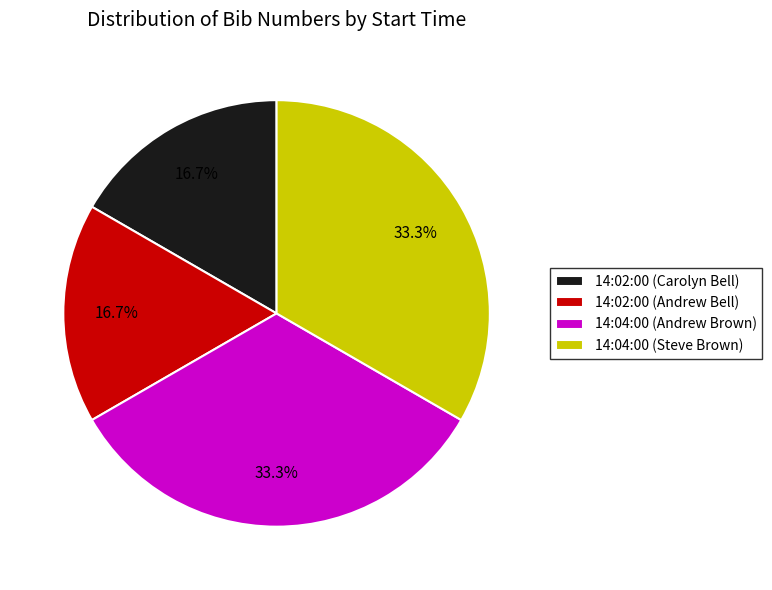

Does 14:02:00 (Carolyn Bell) represent more than half of the total?

No